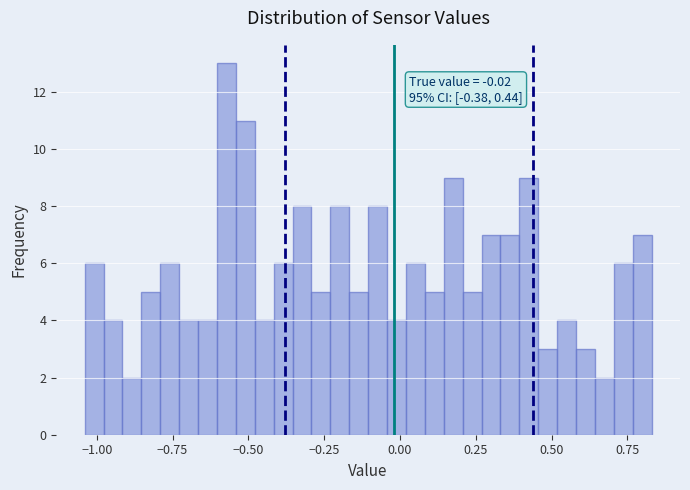

Around what value on the x-axis is the tallest bar? Give the approximate position of its centre, as read against the axis.

-0.55